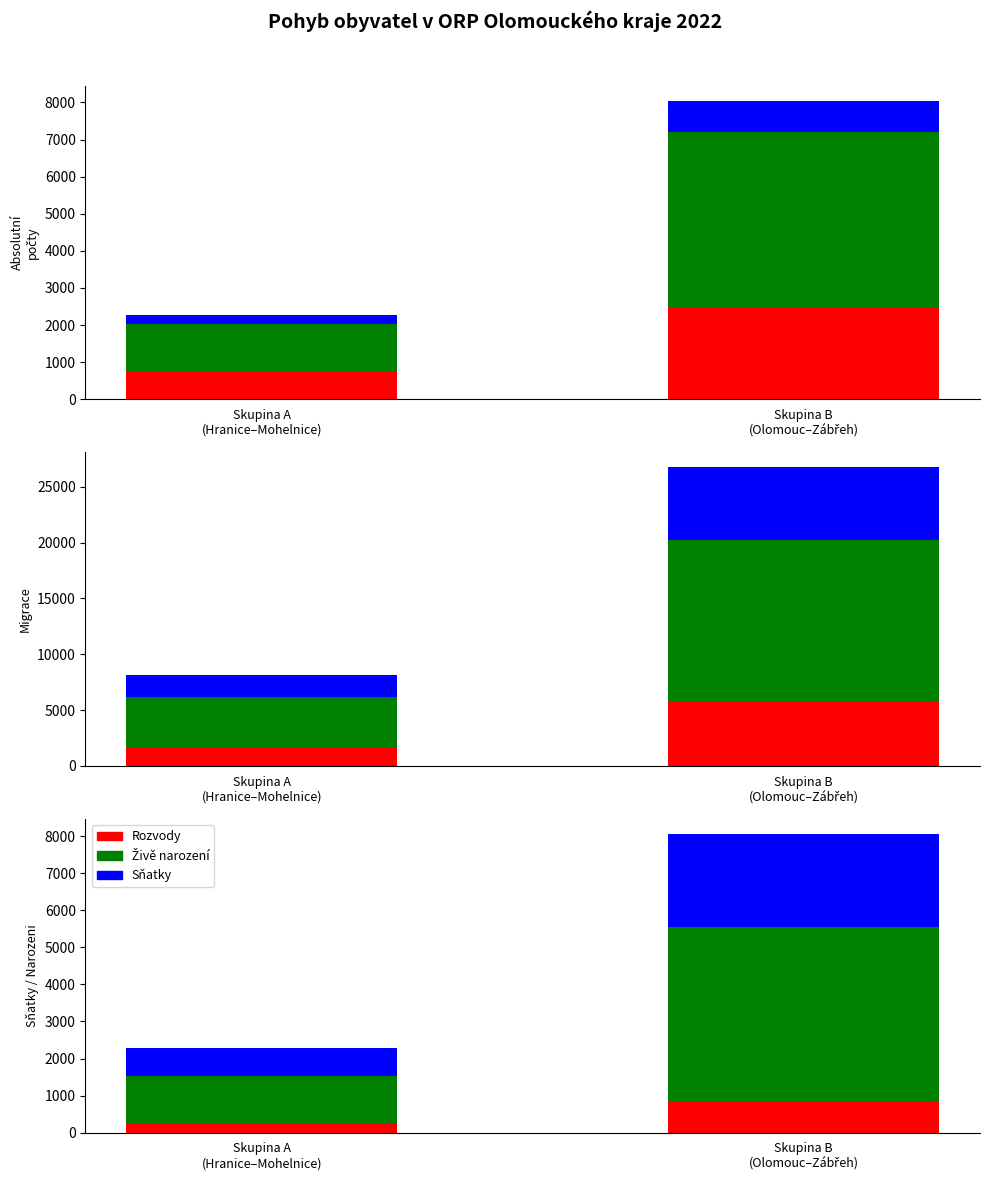

Reading left to right, what are all the values shown in this chart?

Sňatky: 749	2493
Živě narození: 1272	4713
Rozvody: 260	844
Zemřelí: 1646	5835
Přistěhovalí: 4526	14365
Vystěhovalí: 1985	6538